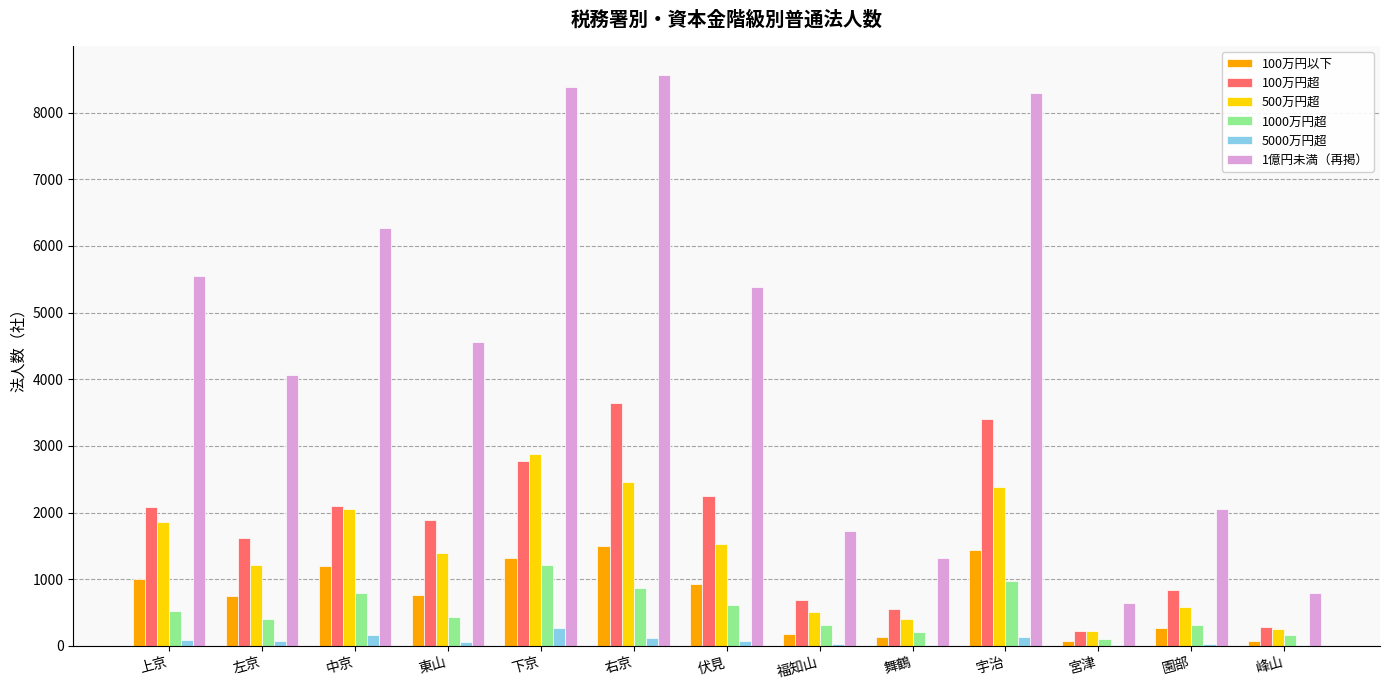

What is the maximum value shown in the chart?

8567